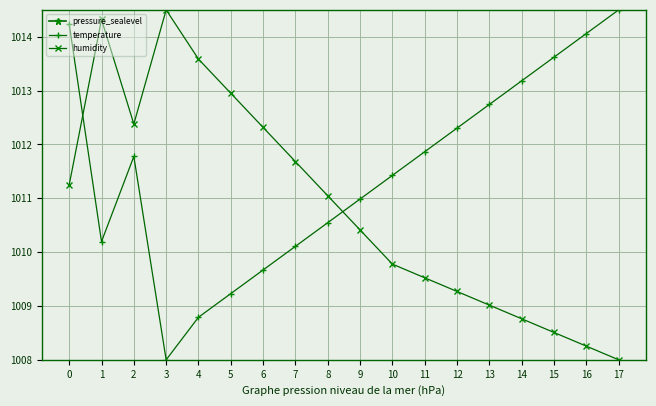

What is the difference between the second highest and second lowest values in the temperature series?

5.4